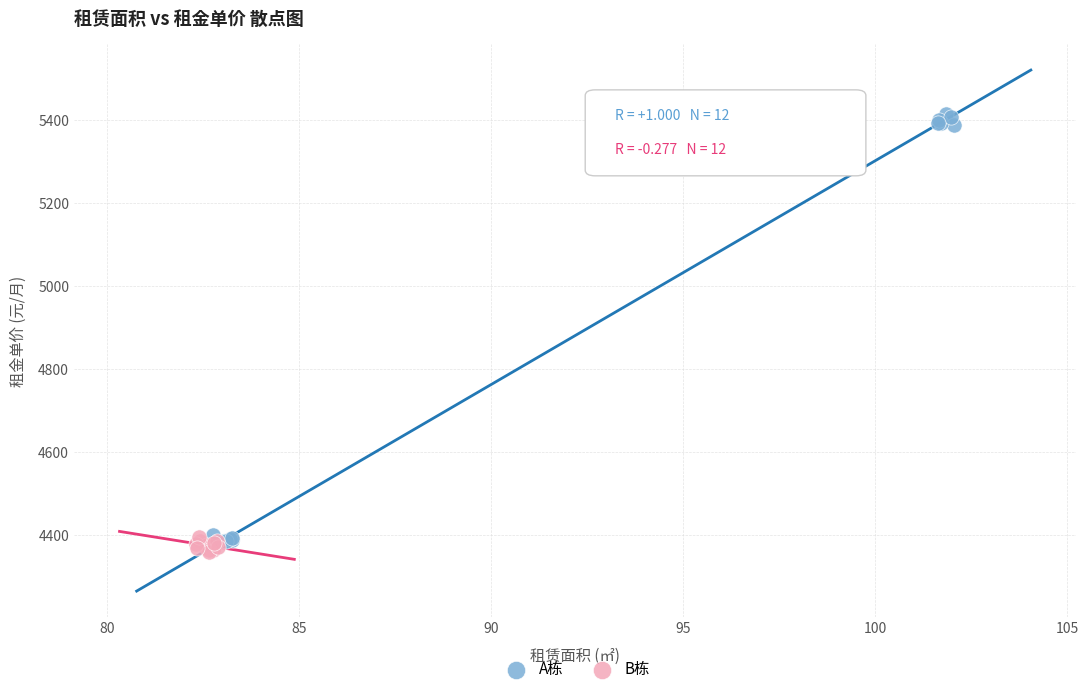

Which series reaches the maximum Y coordinate?

A栋